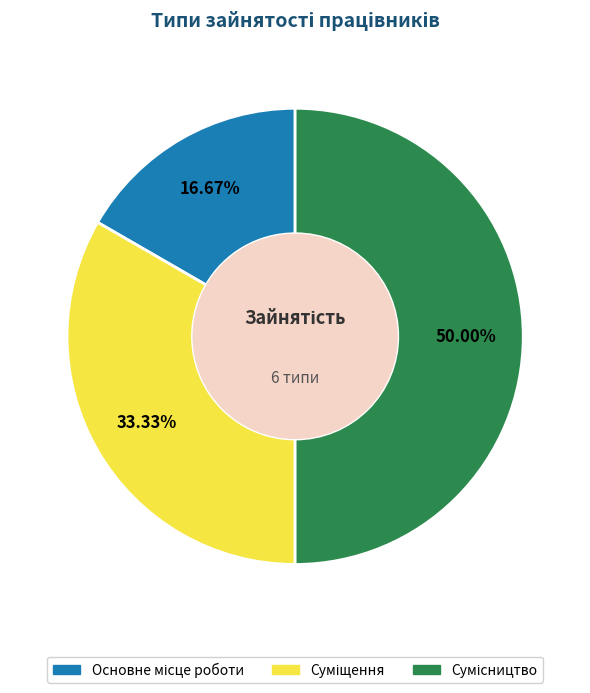

Is it true that Сумісництво is 50% of the pie?

True